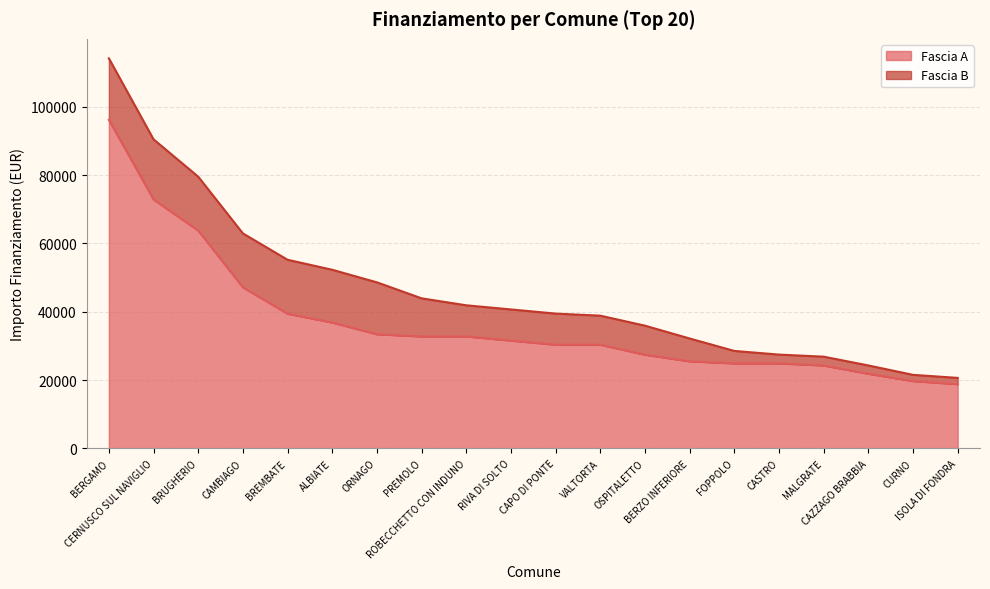

Between ALBIATE and OSPITALETTO, which is larger?

ALBIATE